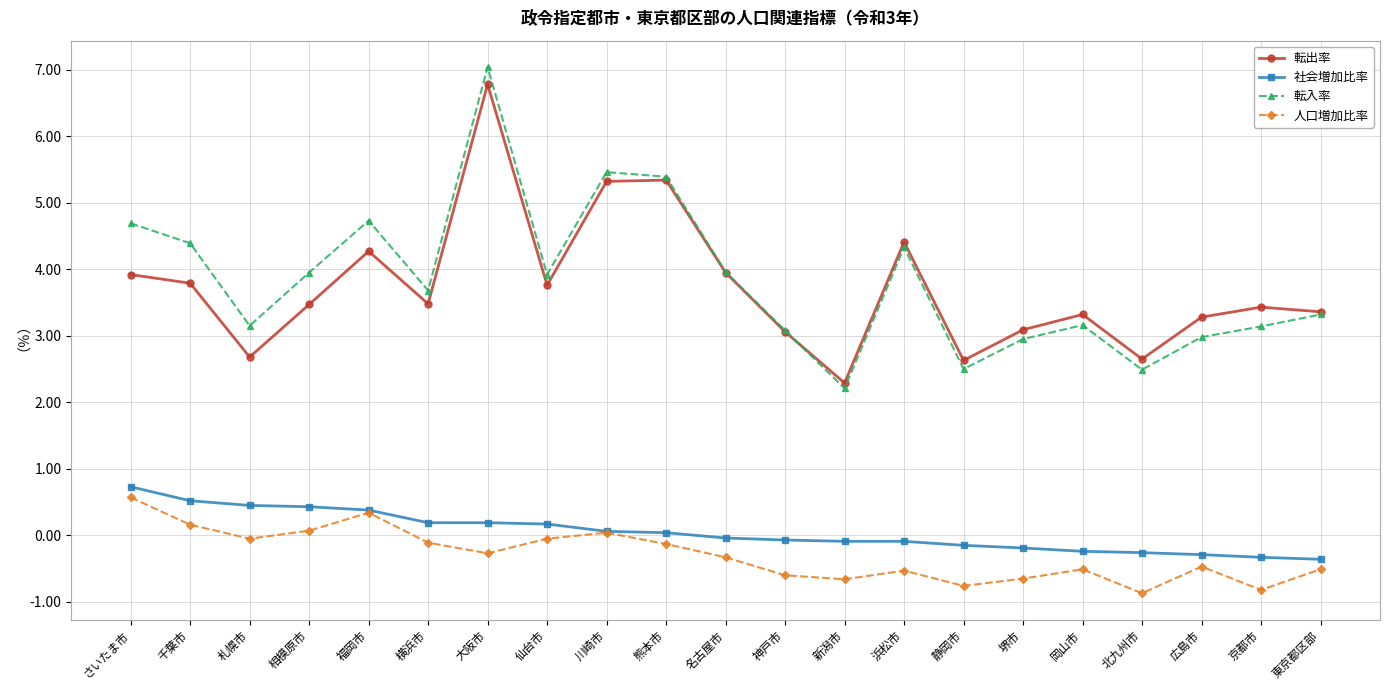

Which series changed the most between 相模原市 and 堺市?

転入率